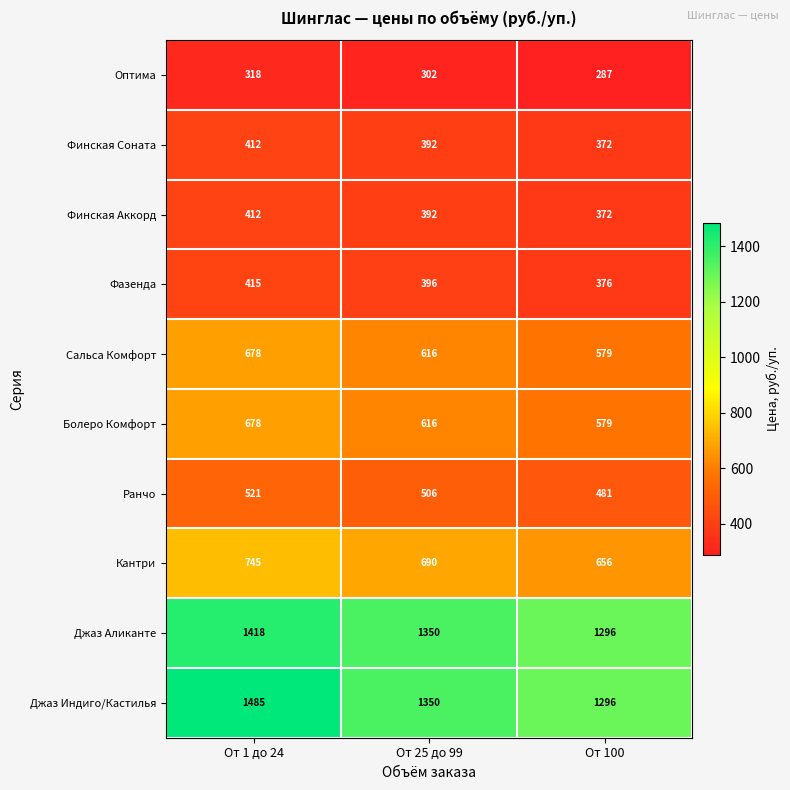

What is the difference between the second highest and minimum values in the Джаз Индиго/Кастилья series?

54